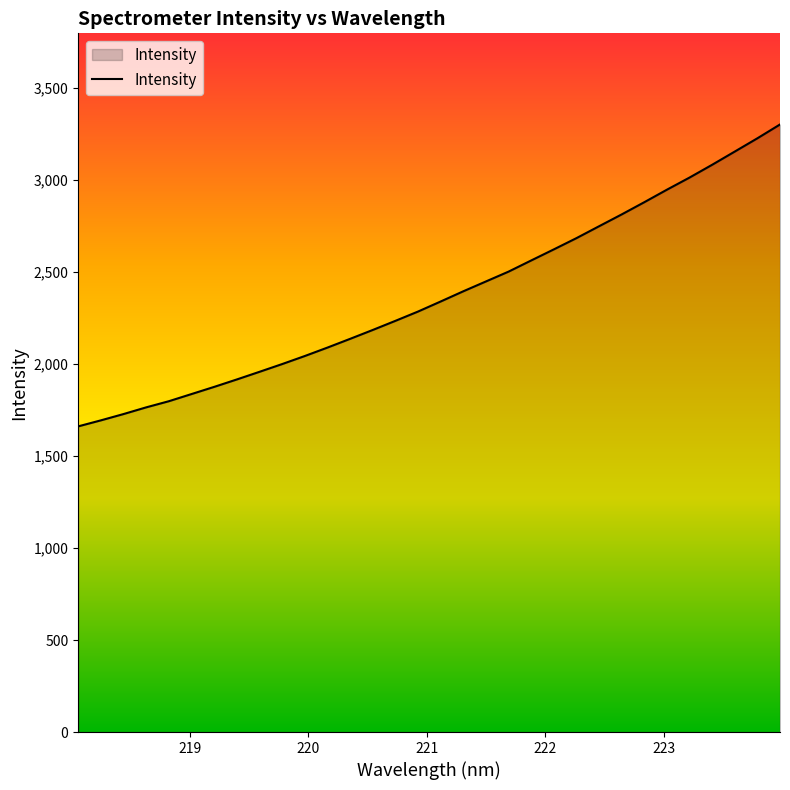

What is the maximum value shown in the chart?

3302.8